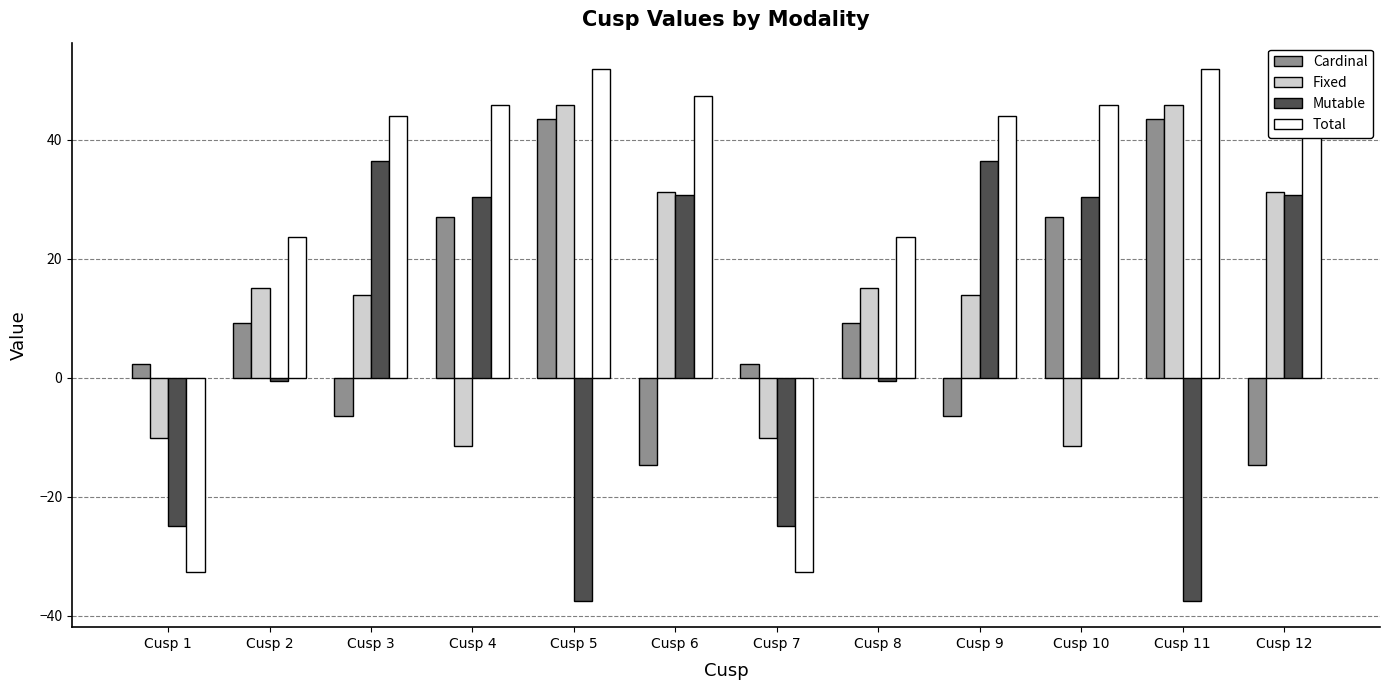

Is the value of Mutable at Cusp 12 greater than the value of Total at Cusp 11?

No